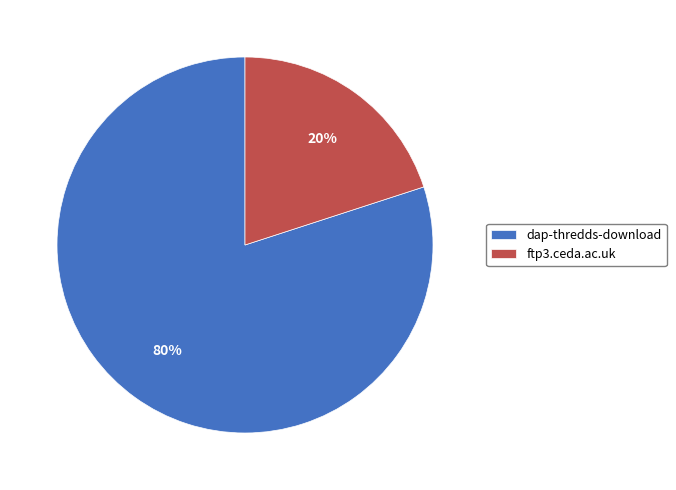

Does ftp3.ceda.ac.uk account for over 50% of the chart?

No